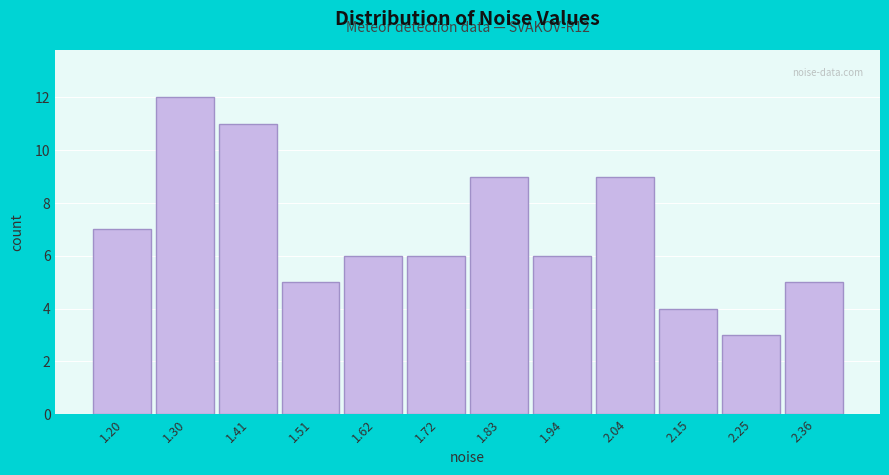

Which range on the x-axis has the tallest bar?

1.26 to 1.36